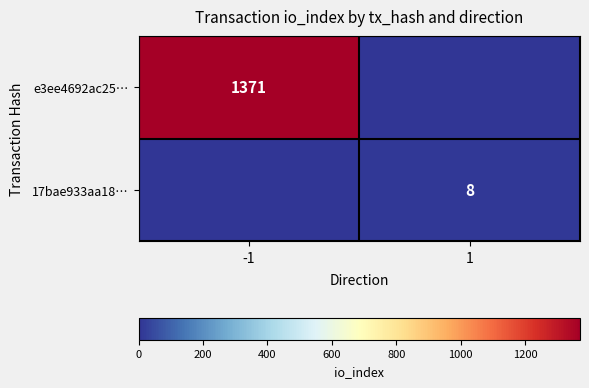

At which label does e3ee4692ac25… reach its minimum?

1